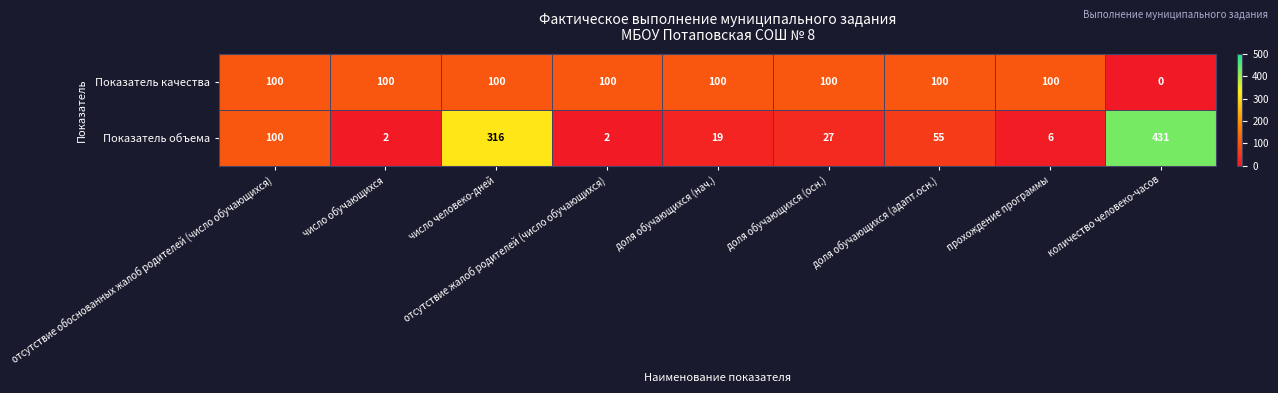

What is the maximum value shown in the chart?

431